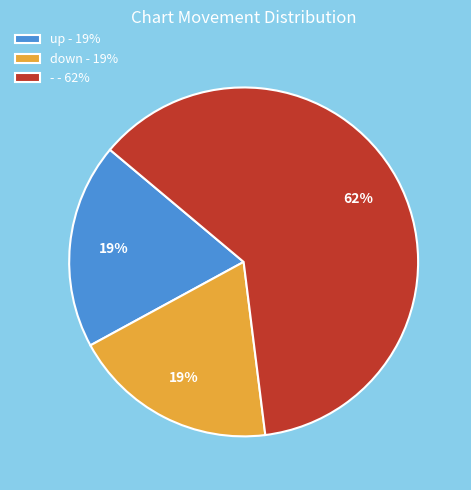

Is it true that up is 19% of the pie?

True